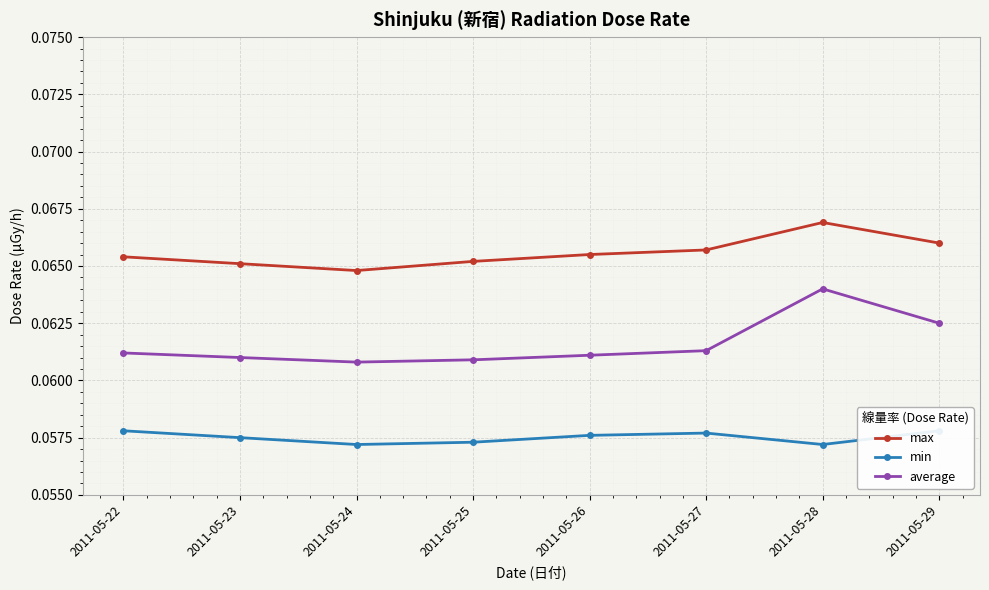

Is the value of average at 2011-05-27 greater than the value of max at 2011-05-29?

No